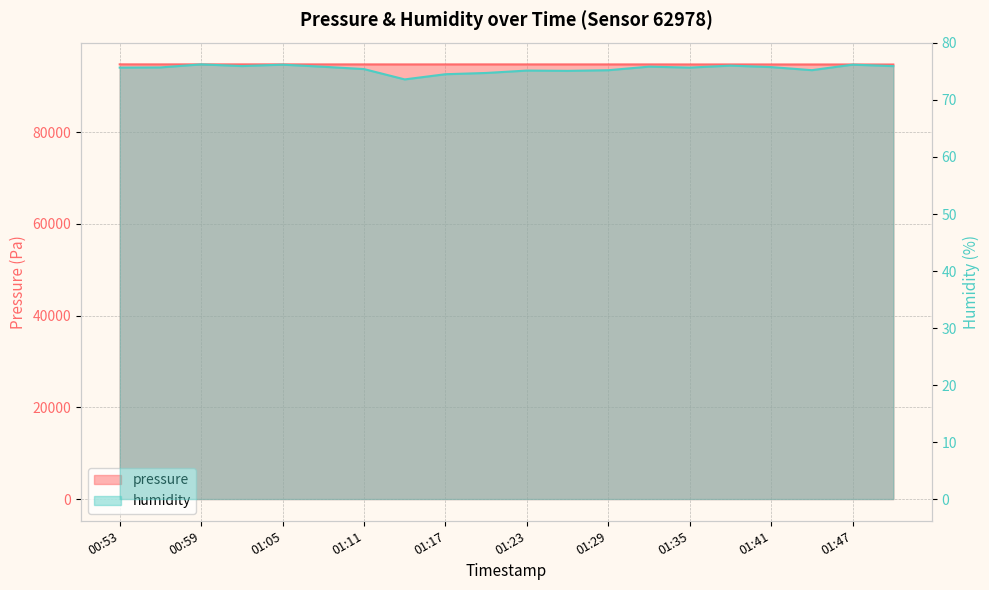

What is the label of the 8th point from the left?

01:14